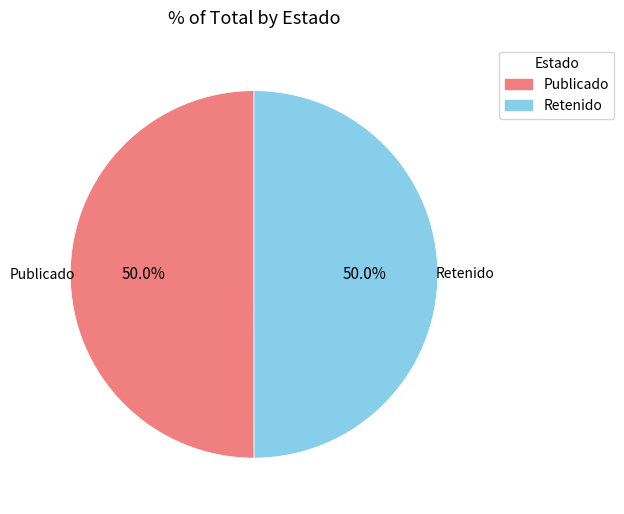

What portion of the pie excludes Publicado?

50.0%